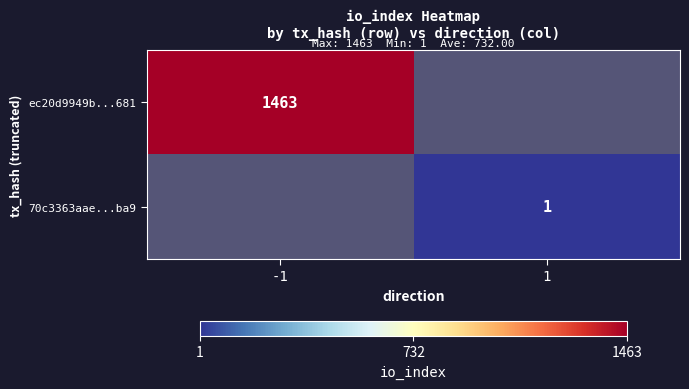

True or false: 70c3363aae...ba9 has a value of 2 at 1.

False